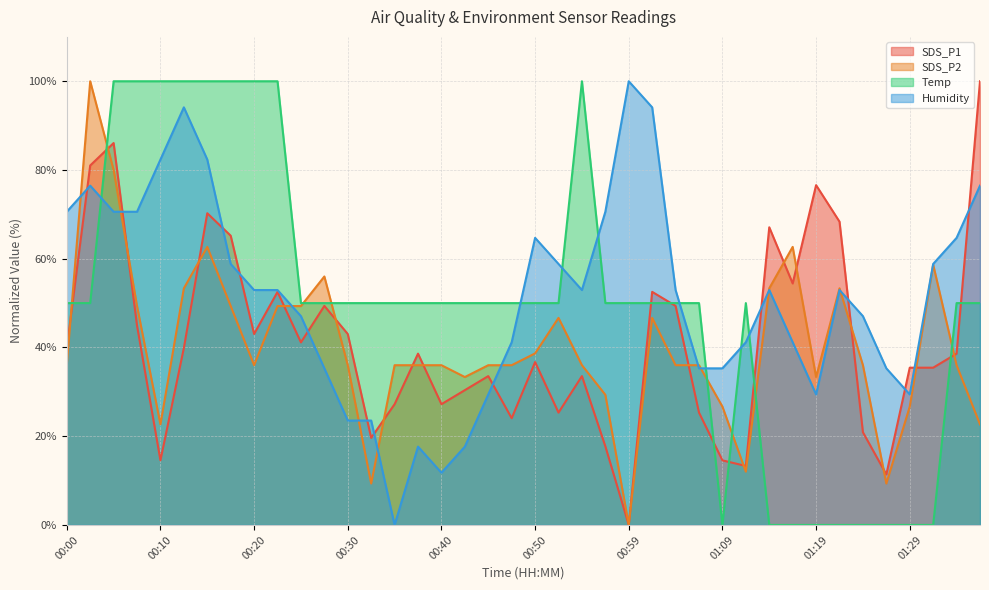

What is the greatest value displayed?

100.0